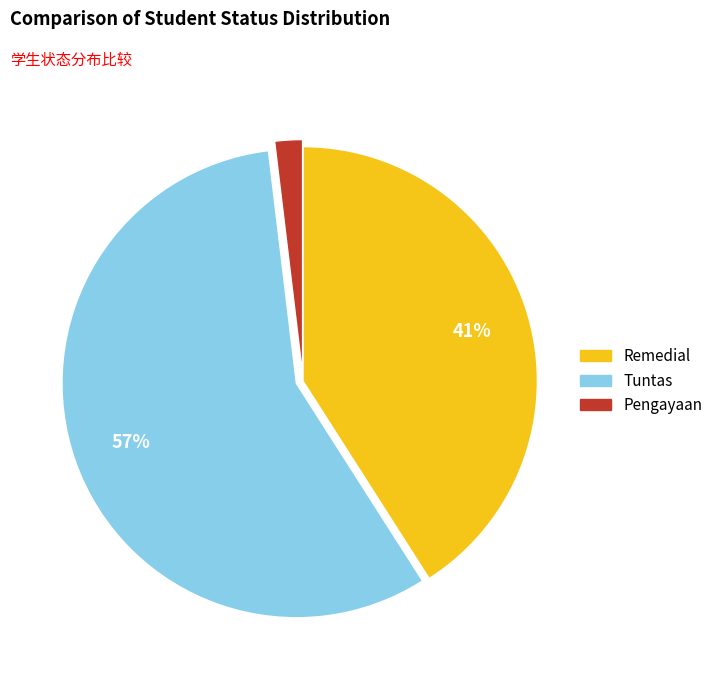

To the nearest percent, what is the difference between the Tuntas and Remedial slice percentages?

16%